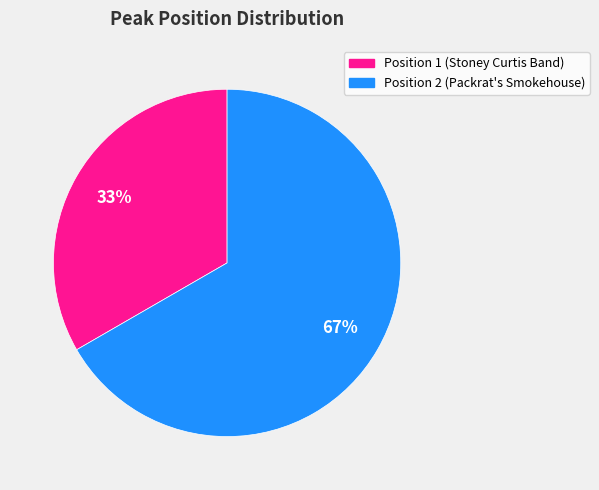

Is there a majority slice in this chart?

Yes